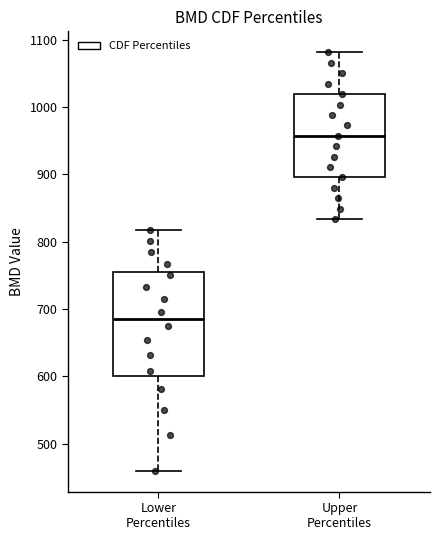

Reading left to right, read every box against the y-axis: the position of its median line, the range the box covers, and the ends of its whiskers. The values are not printed on the chart, so give them approximately, as read against the axis.

Lower Percentiles: median 690, box 600 to 750, whiskers 460 to 820
Upper Percentiles: median 960, box 900 to 1020, whiskers 830 to 1080